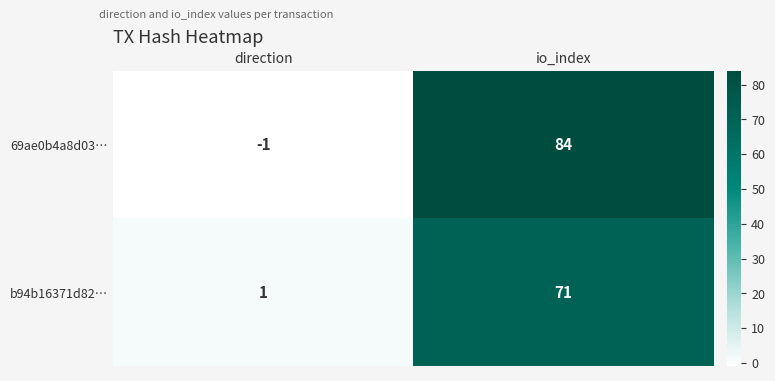

Which series has the largest range (max minus min)?

69ae0b4a8d03…